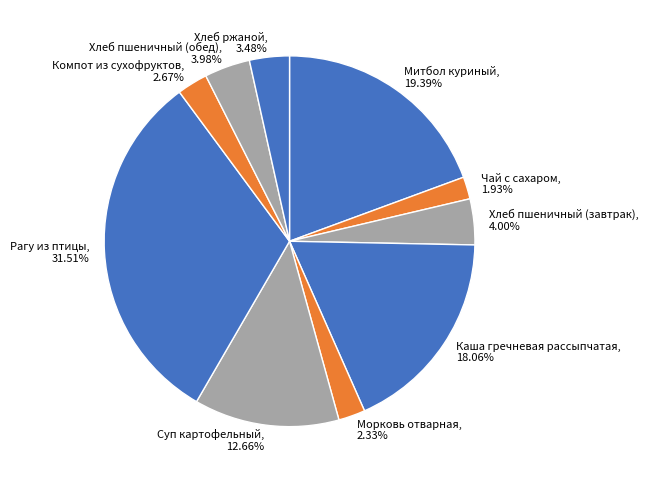

True or false: Хлеб пшеничный (завтрак) accounts for 4% of the total.

True